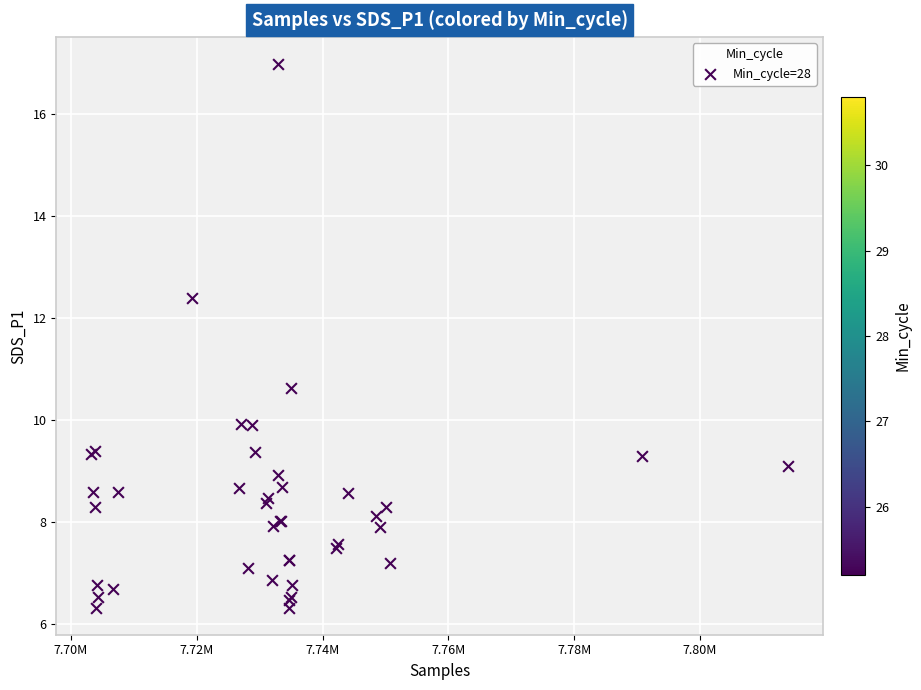

What Y value in the scatter plot is closest to 11?

10.6